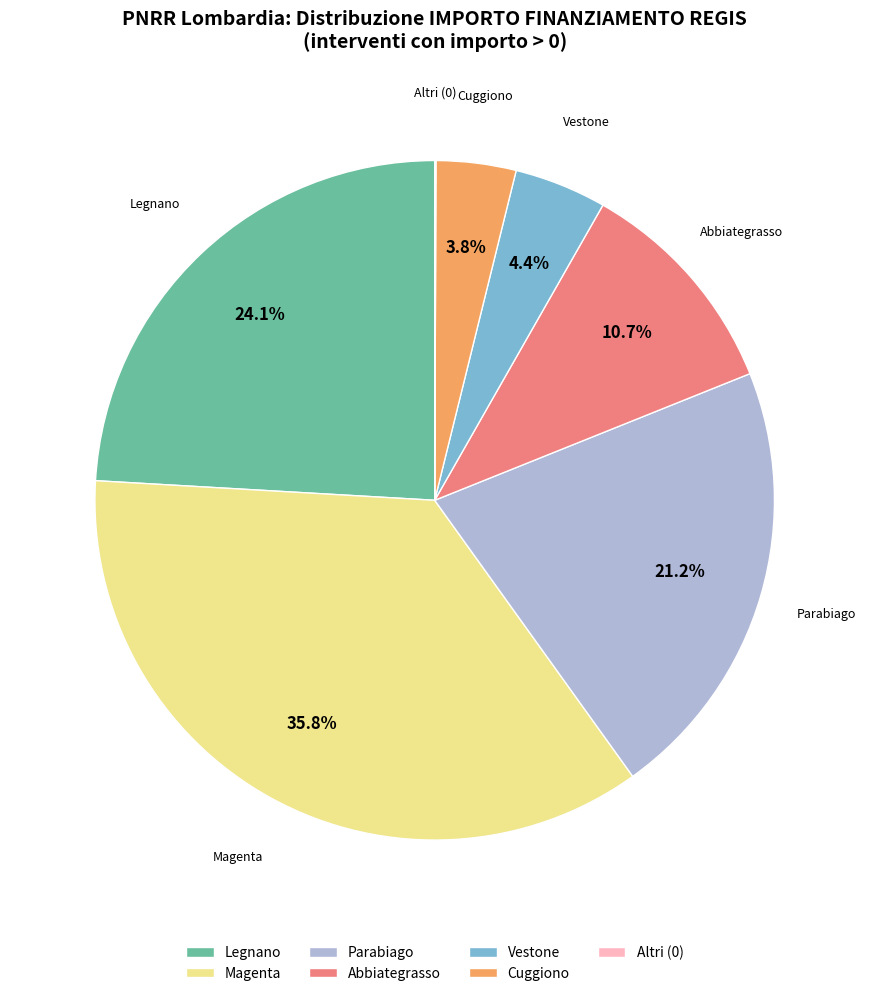

Is there a majority slice in this chart?

No